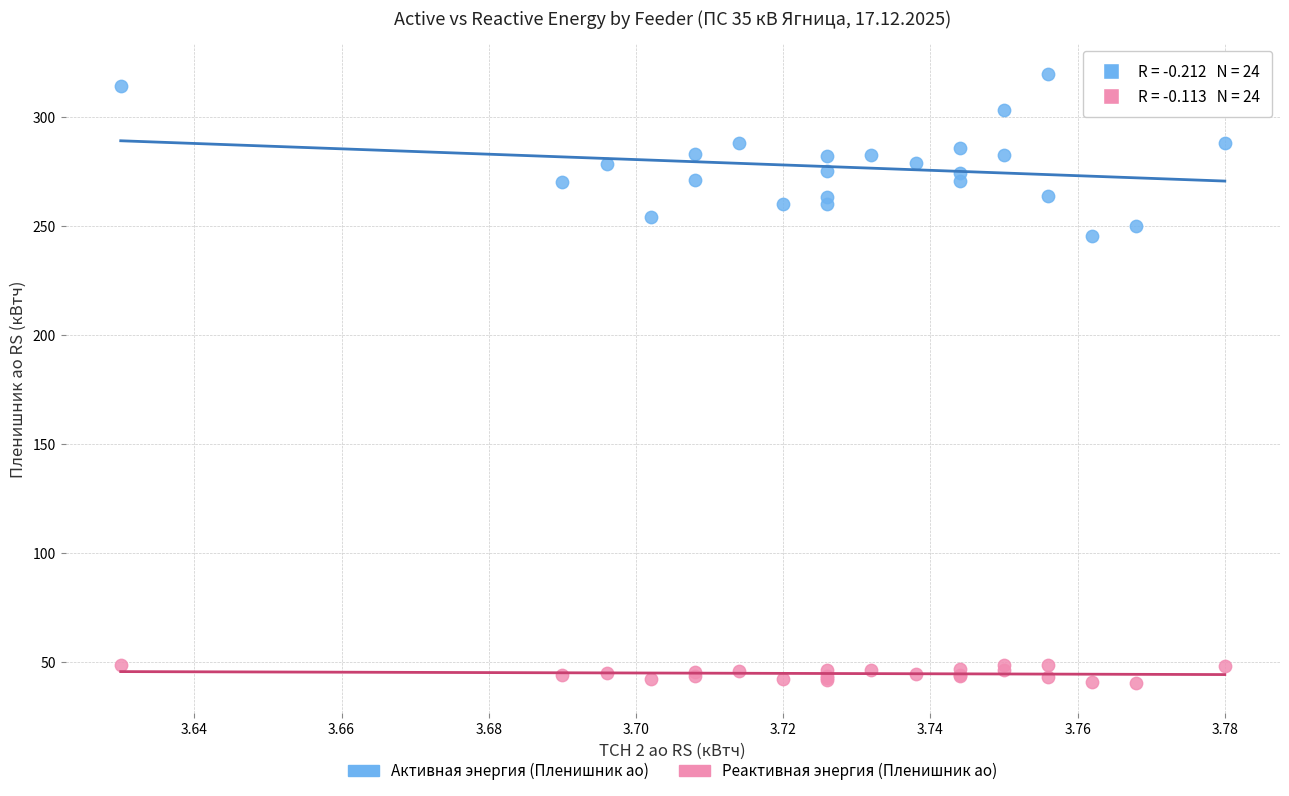

Across all series, what Y value is closest to 180?

245.4